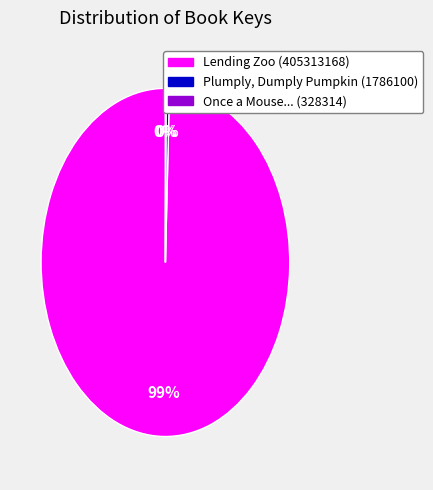

True or false: Lending Zoo (405313168) accounts for 87% of the total.

False